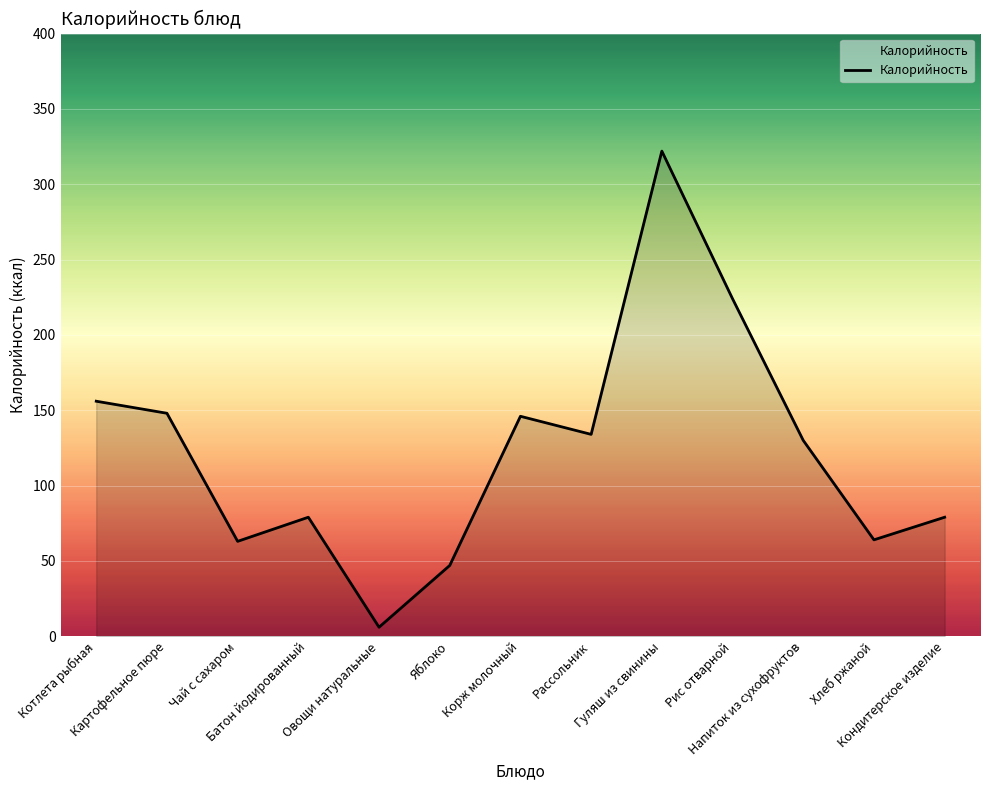

What is the greatest value displayed?

322